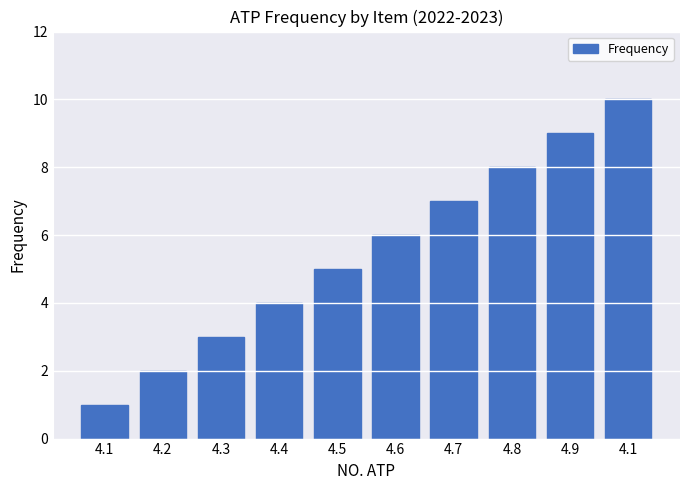

What is the difference between the values at 4.4 and 4.5?

1